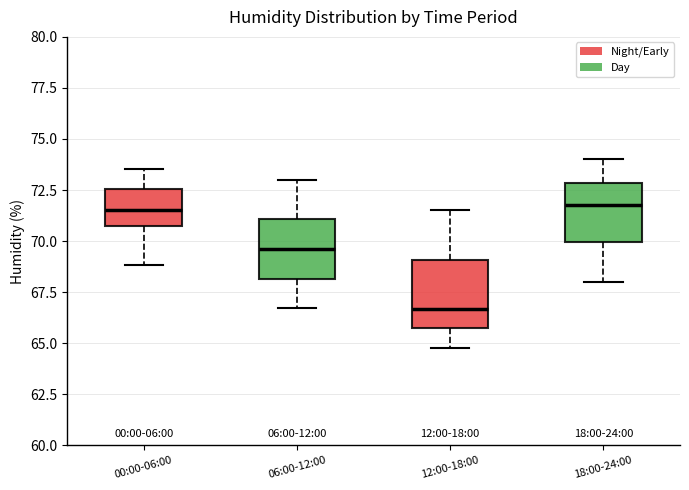

Reading left to right, transcribe this box plot: for each box, give where its median line is, the range the box spans, and where its two whiskers end, as read against the y-axis. The values are not printed on the chart, so give them approximately, as read against the axis.

00:00-06:00: median 71.5, box 70.5 to 72.5, whiskers 69.0 to 73.5
06:00-12:00: median 69.5, box 68.0 to 71.0, whiskers 66.5 to 73.0
12:00-18:00: median 66.5, box 65.5 to 69.0, whiskers 65.0 to 71.5
18:00-24:00: median 72.0, box 70.0 to 73.0, whiskers 68.0 to 74.0